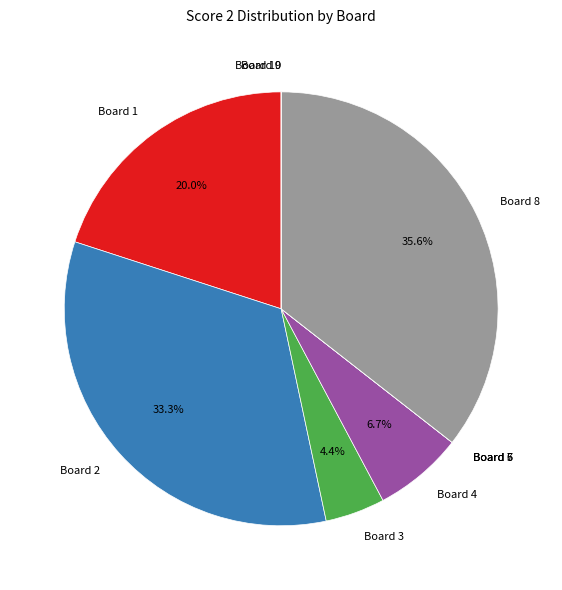

Which category has the biggest portion of the pie?

Board 8